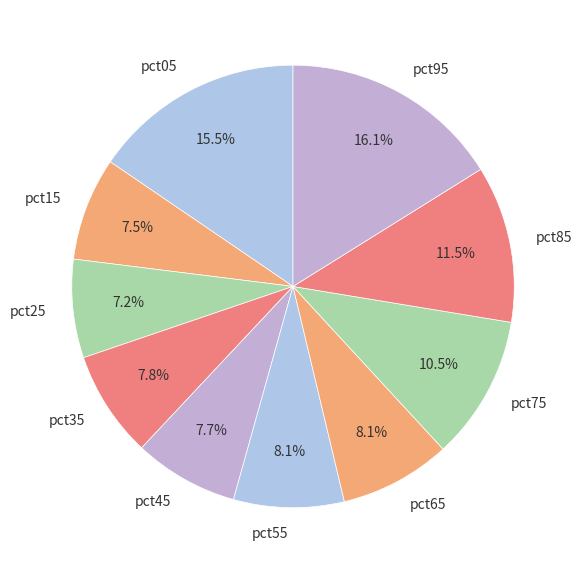

Is there any slice that represents more than half of the pie?

No